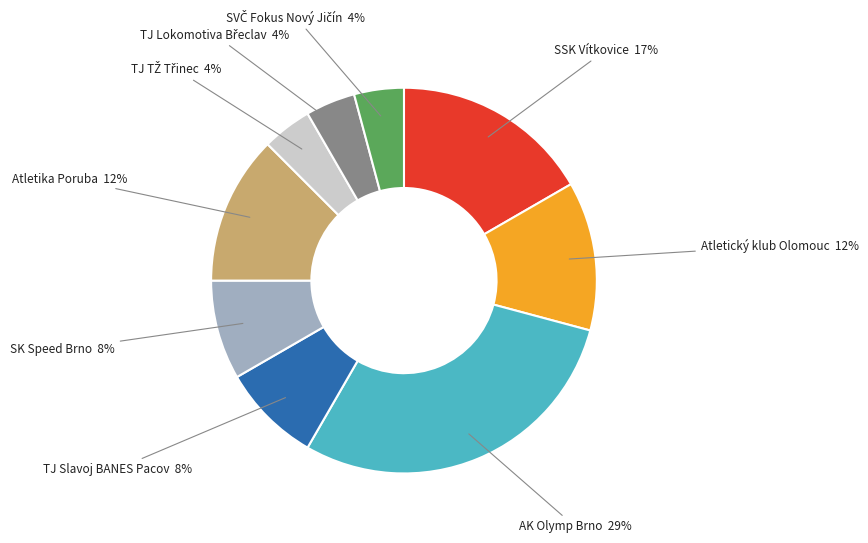

To the nearest percent, what percentage of the pie is SK Speed Brno?

8%